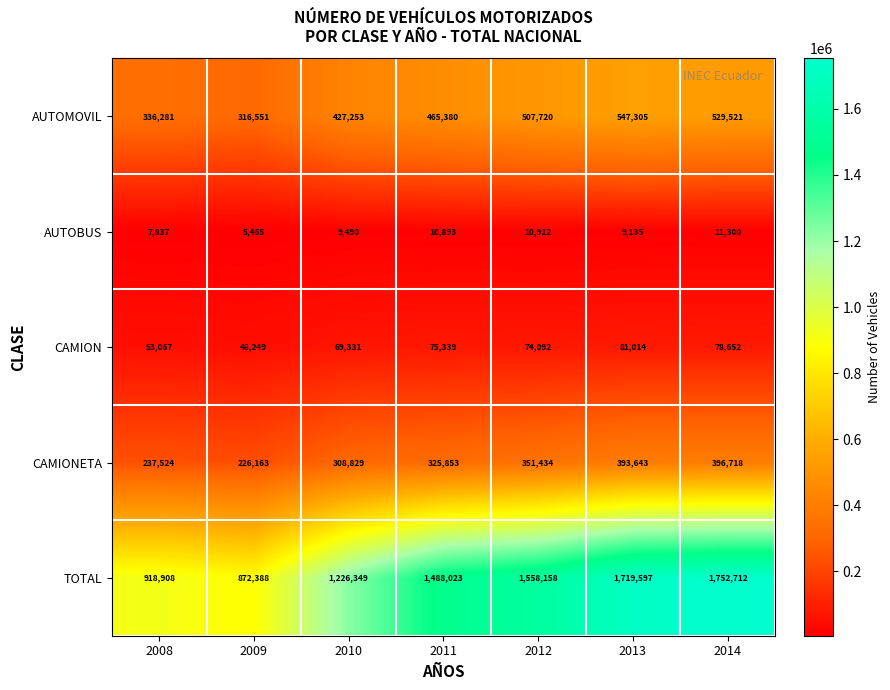

Which category has the lowest value in the TOTAL series?

2009